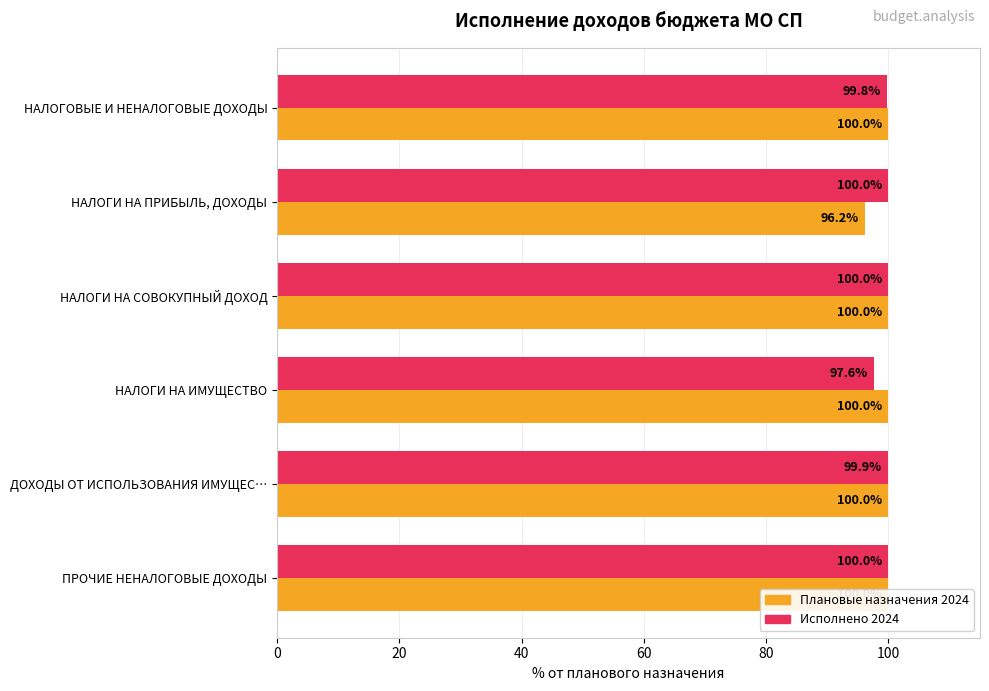

What is the value of the Исполнено 2024 bar at the 5th from the left?

99.9